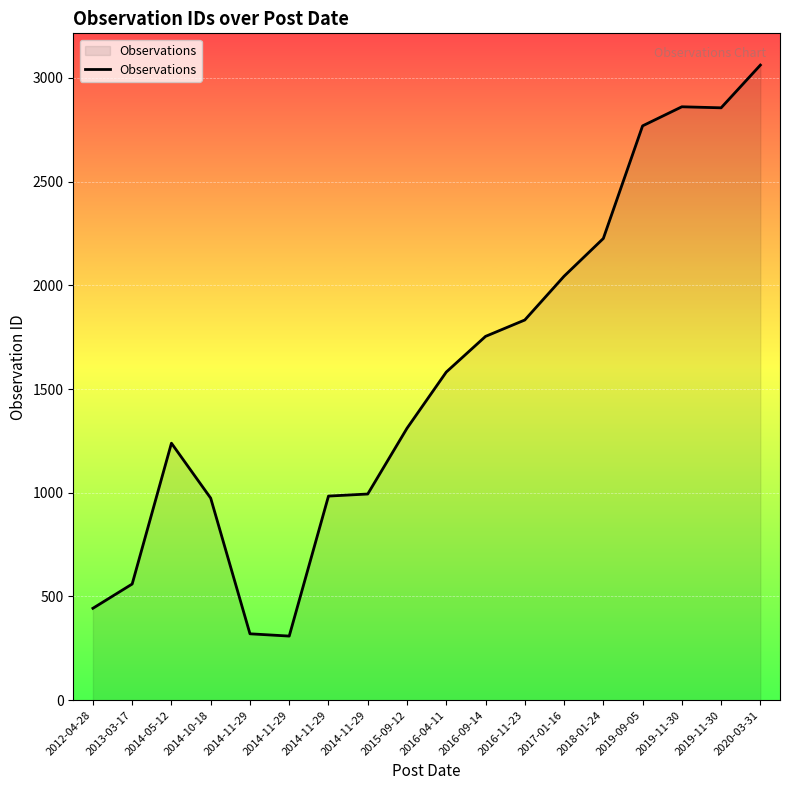

How many lines are shown in the chart?

1